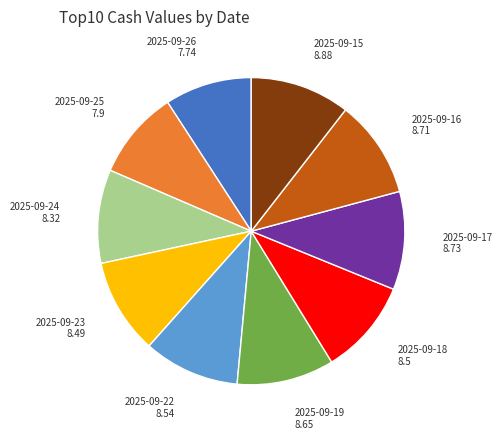

The 2025-09-26 slice represents 1% of the pie. True or false?

False